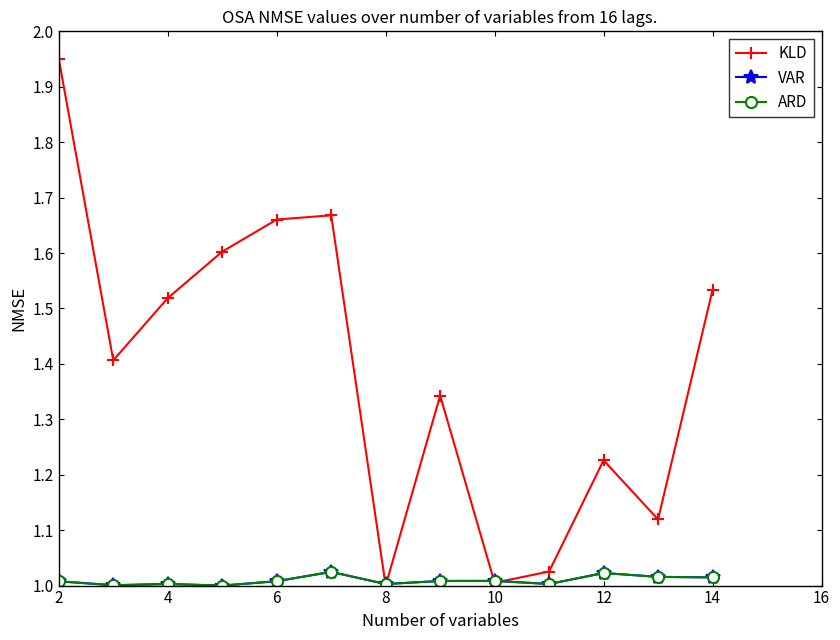

Does the chart have visible grid lines?

No